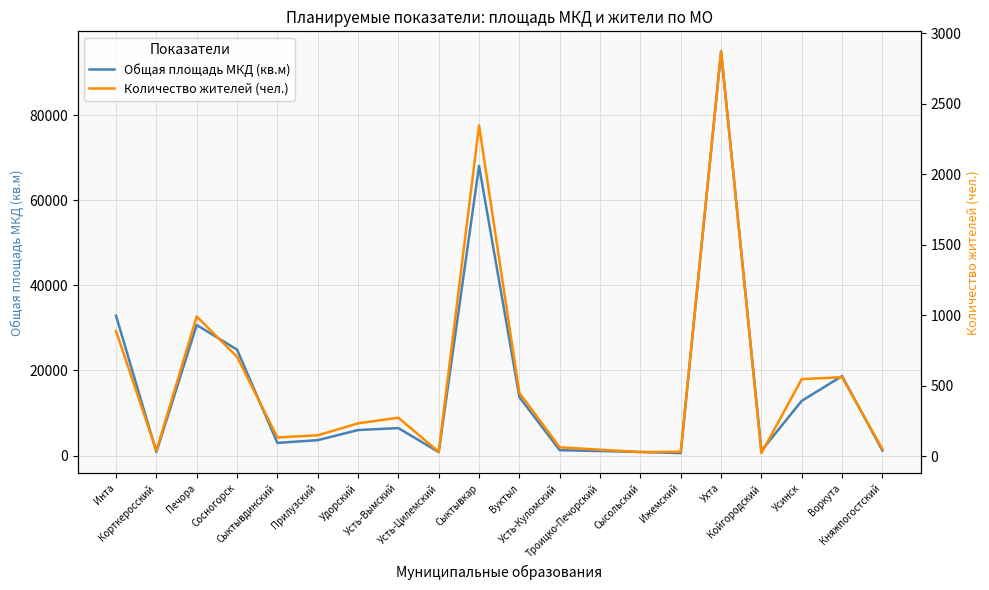

The Общая площадь МКД (кв.м) series shows 6456.6 at Усть-Вымский. True or false?

True